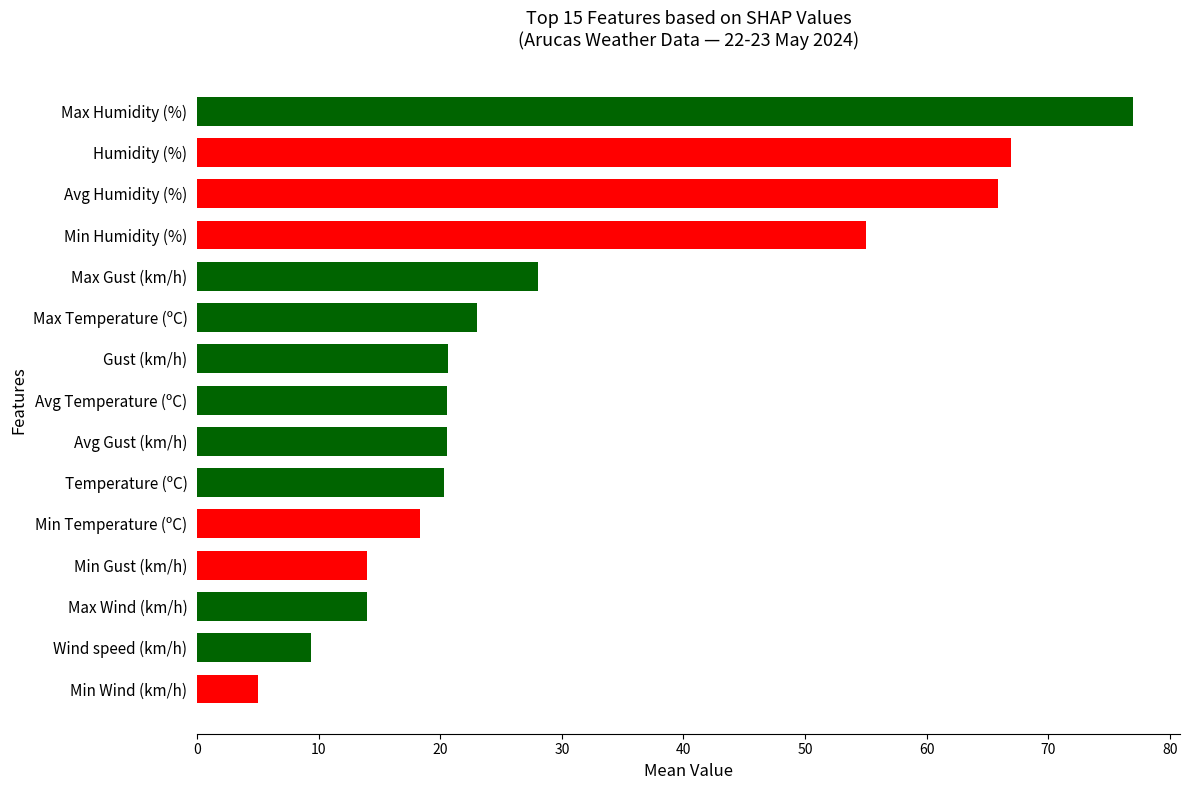

What is the difference between the values at Min Gust (km/h) and Temperature (ºC)?

6.3